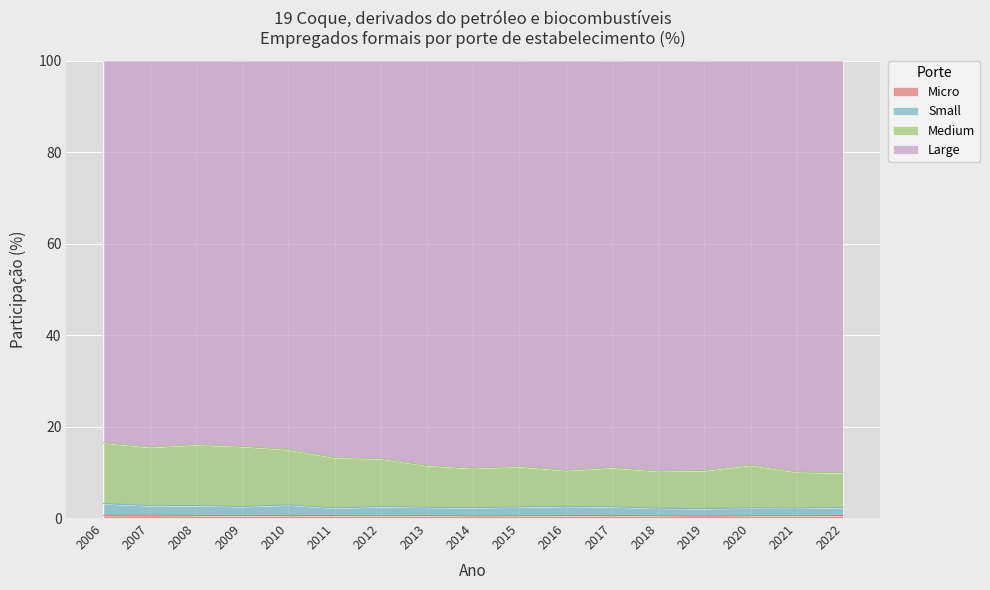

The Small series shows 2.3 at 2022. True or false?

True